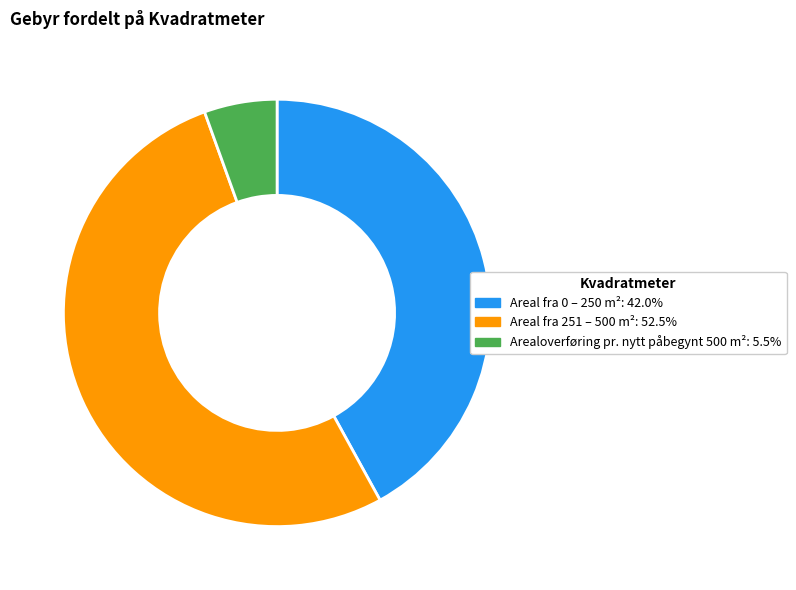

Do Areal fra 0 – 250 m² and Areal fra 251 – 500 m² together represent more than half of the pie?

Yes